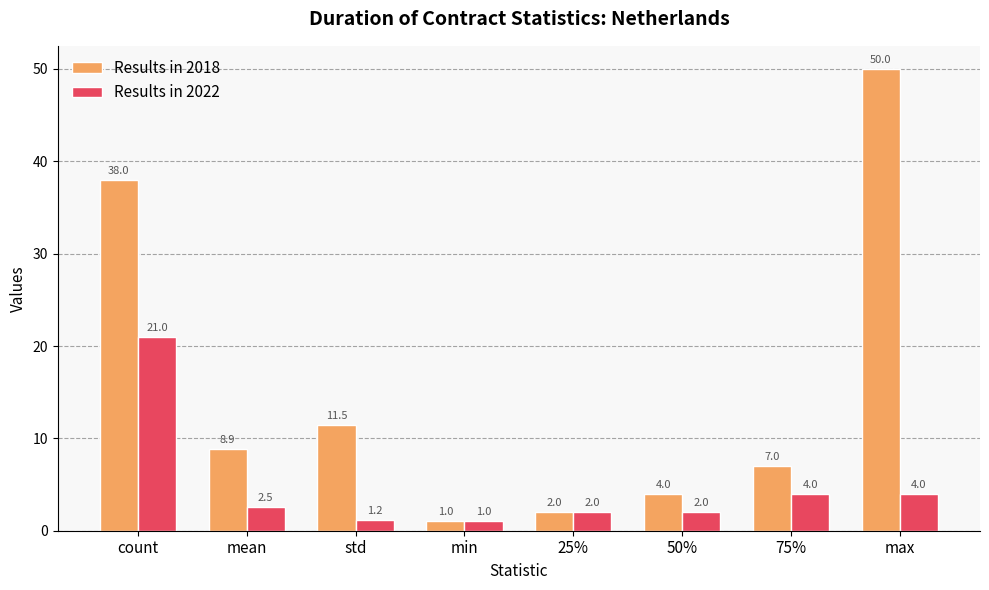

How many values in the Results in 2018 series exceed 8?

4